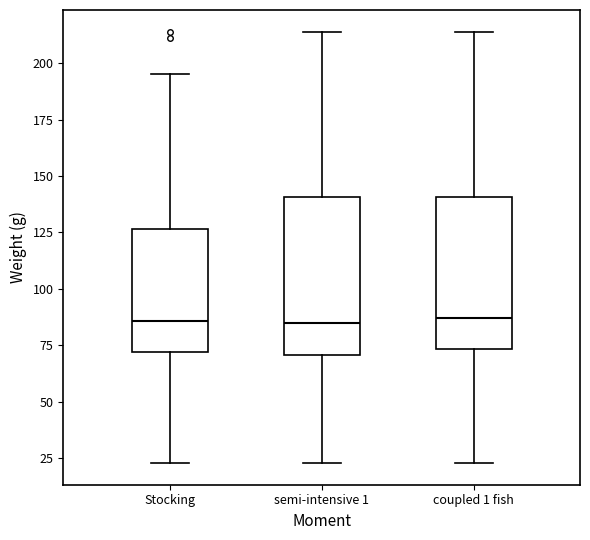

Reading left to right, read every box against the y-axis: the position of its median line, the range the box covers, and the ends of its whiskers. The values are not printed on the chart, so give them approximately, as read against the axis.

Stocking: median 85, box 70 to 125, whiskers 25 to 195
semi-intensive 1: median 85, box 70 to 140, whiskers 25 to 215
coupled 1 fish: median 85, box 75 to 140, whiskers 25 to 215